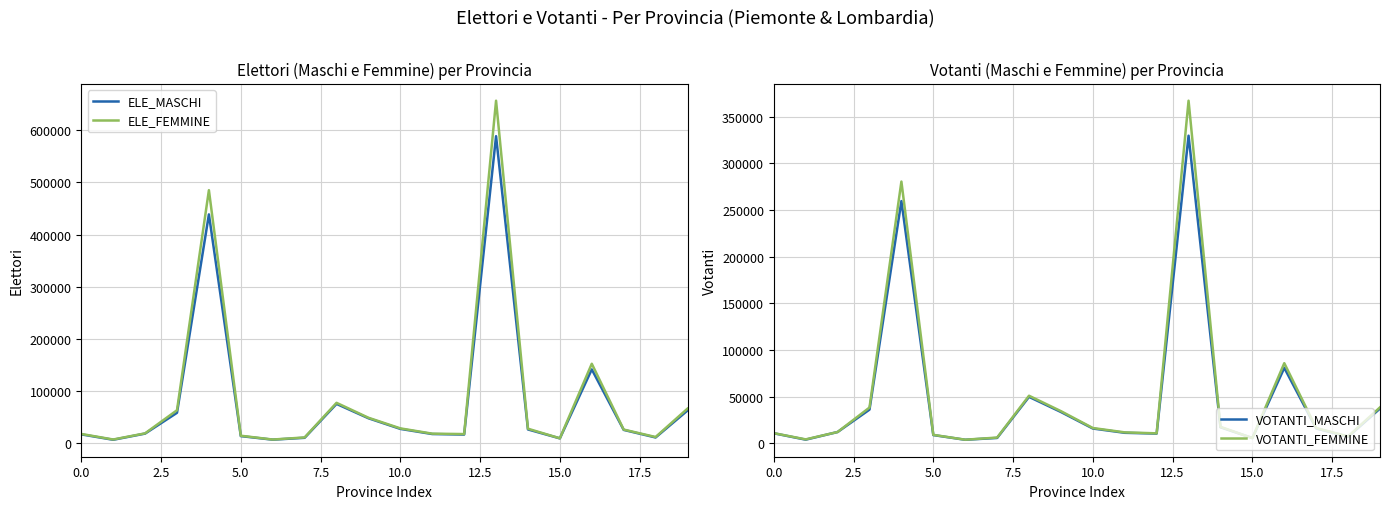

What is the difference between the highest and lowest values at 18?

4125